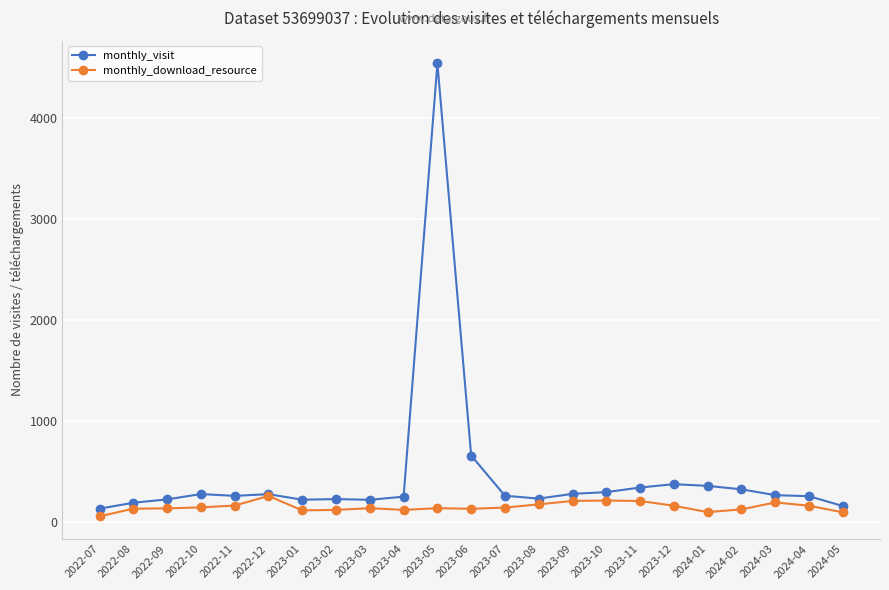

Is the value of monthly_visit at 2022-12 greater than the value of monthly_download_resource at 2023-06?

Yes